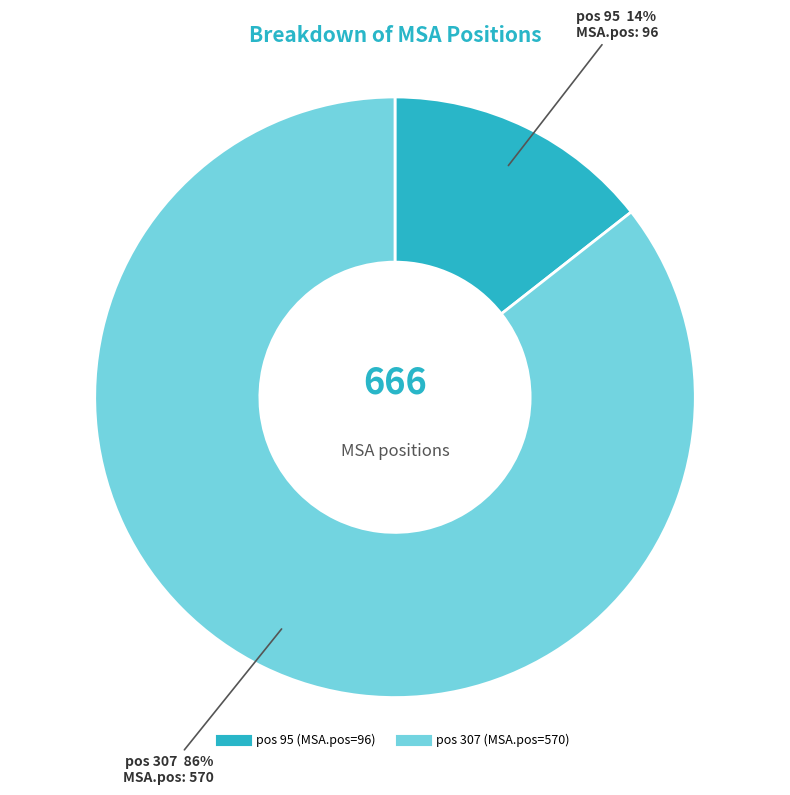

Does any single category account for the majority?

Yes